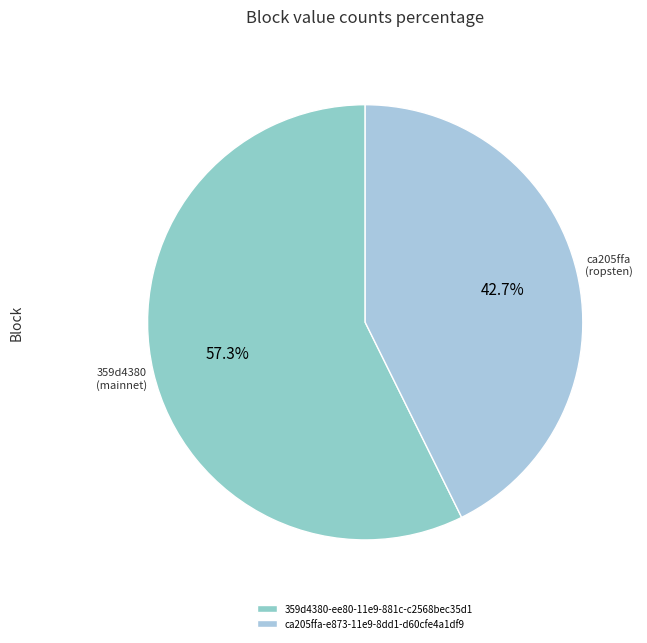

To the nearest percent, what portion does 359d4380-ee80-11e9-881c-c2568bec35d1 represent?

57%